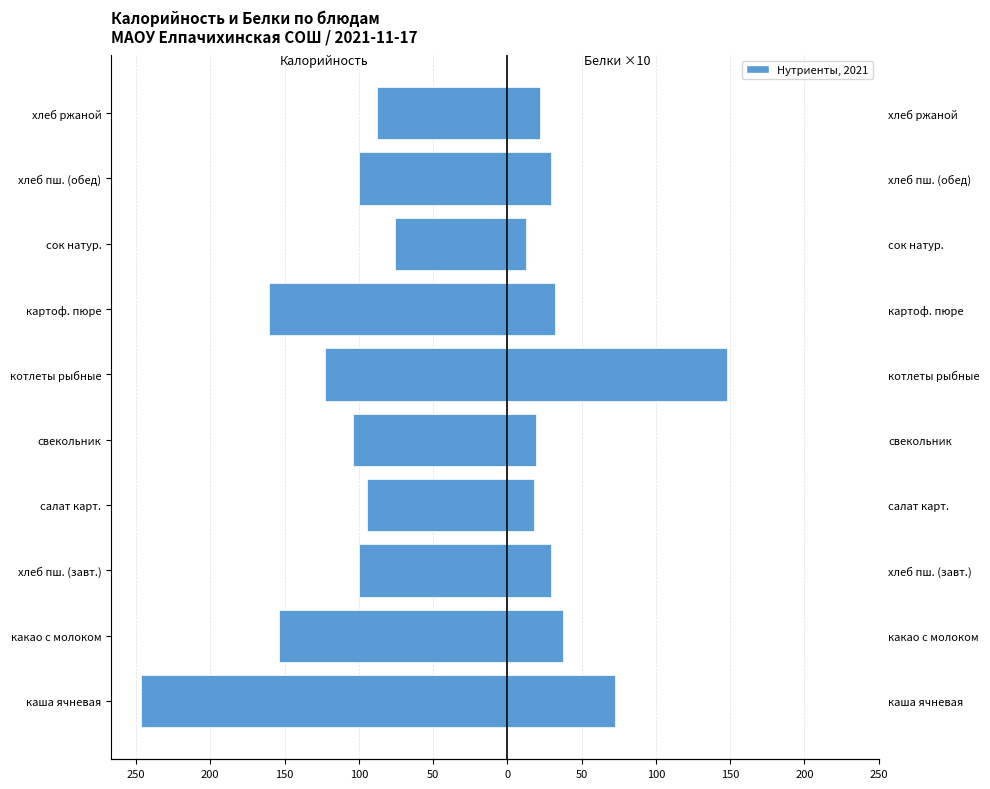

Is it true that Белки (×10) equals 54.2 at картоф. пюре?

False